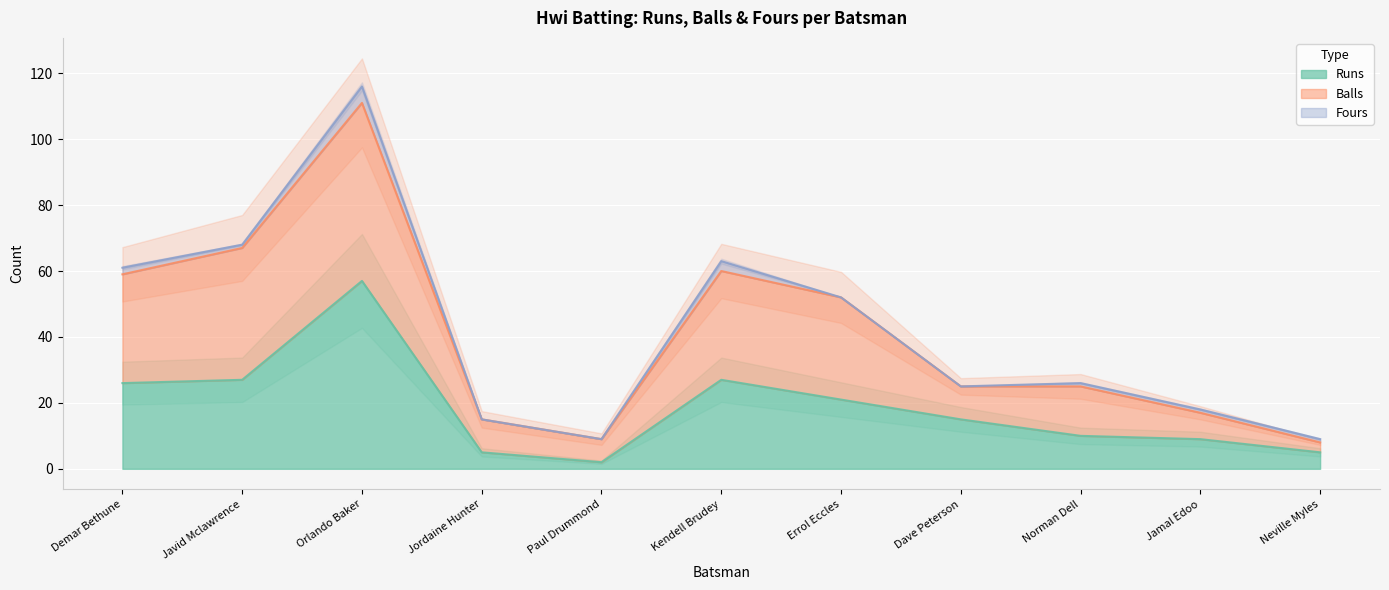

What is the sum of all Balls values?

448